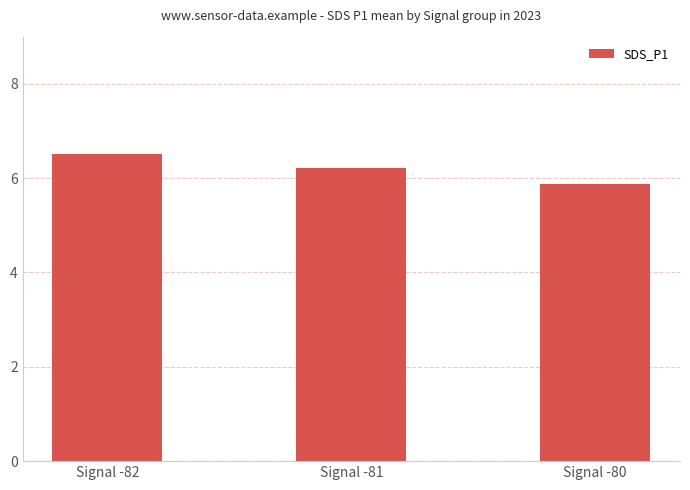

Between Signal -81 and Signal -80, which is larger?

Signal -81